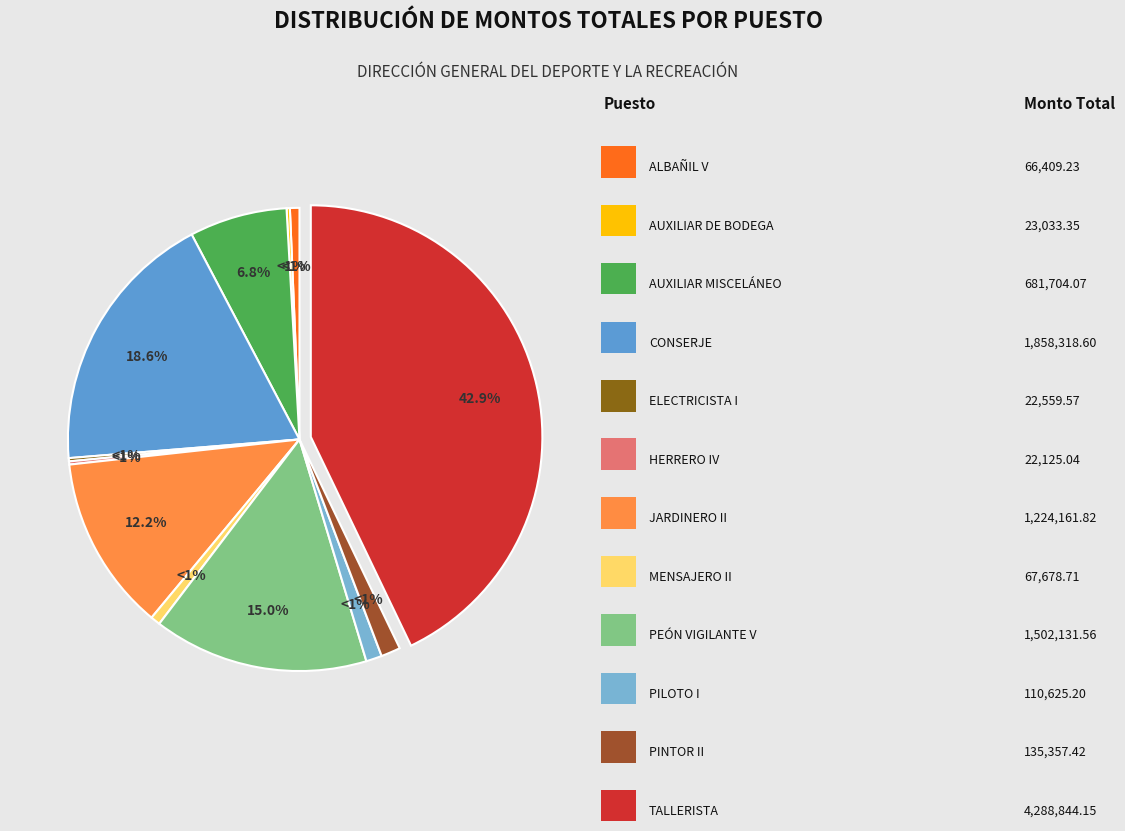

Do MENSAJERO II and ELECTRICISTA I together represent more than half of the pie?

No